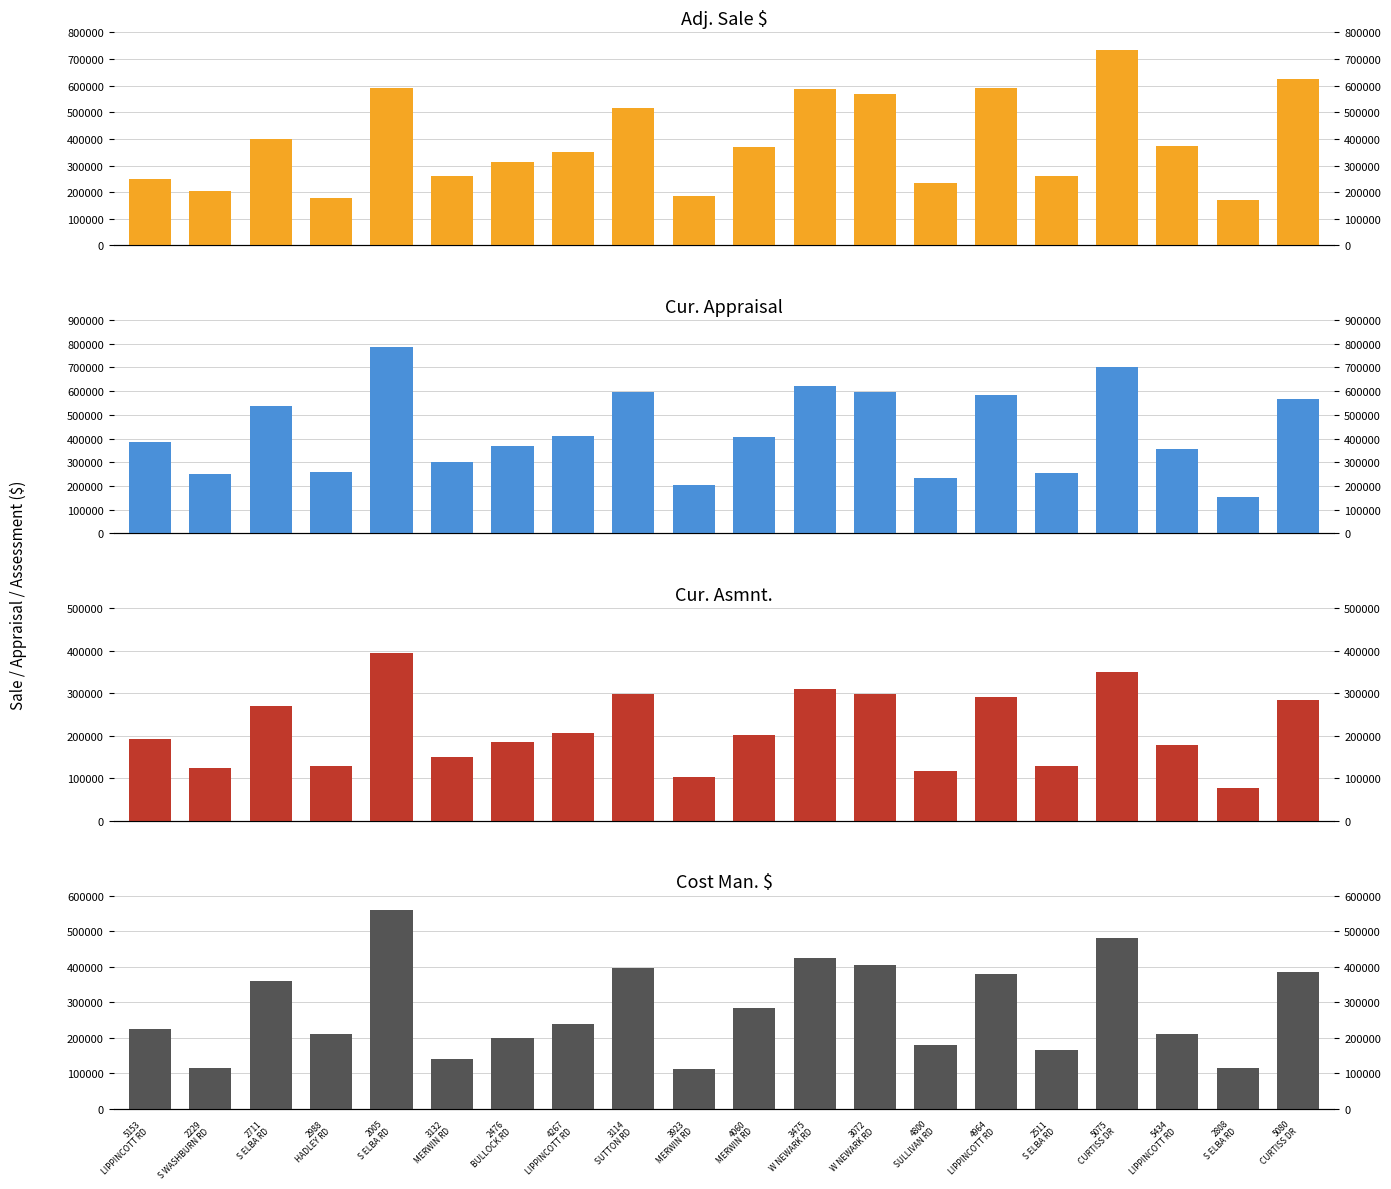

Count the number of data series in this chart.

4